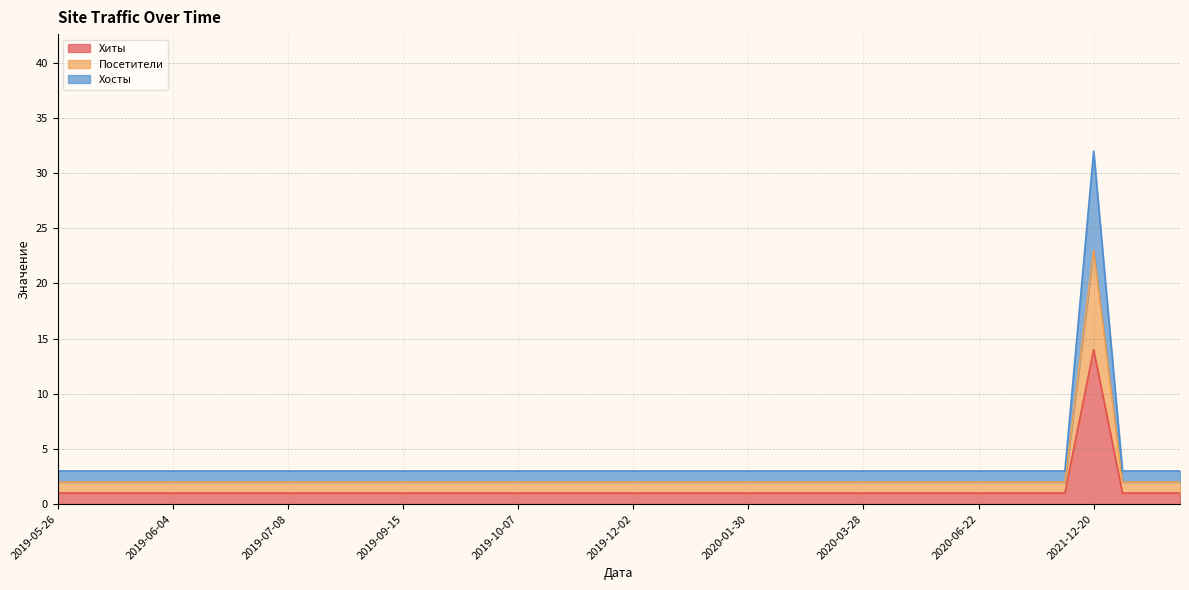

What is the sum of the Хосты values at 2019-11-06 and 2019-06-26?

6